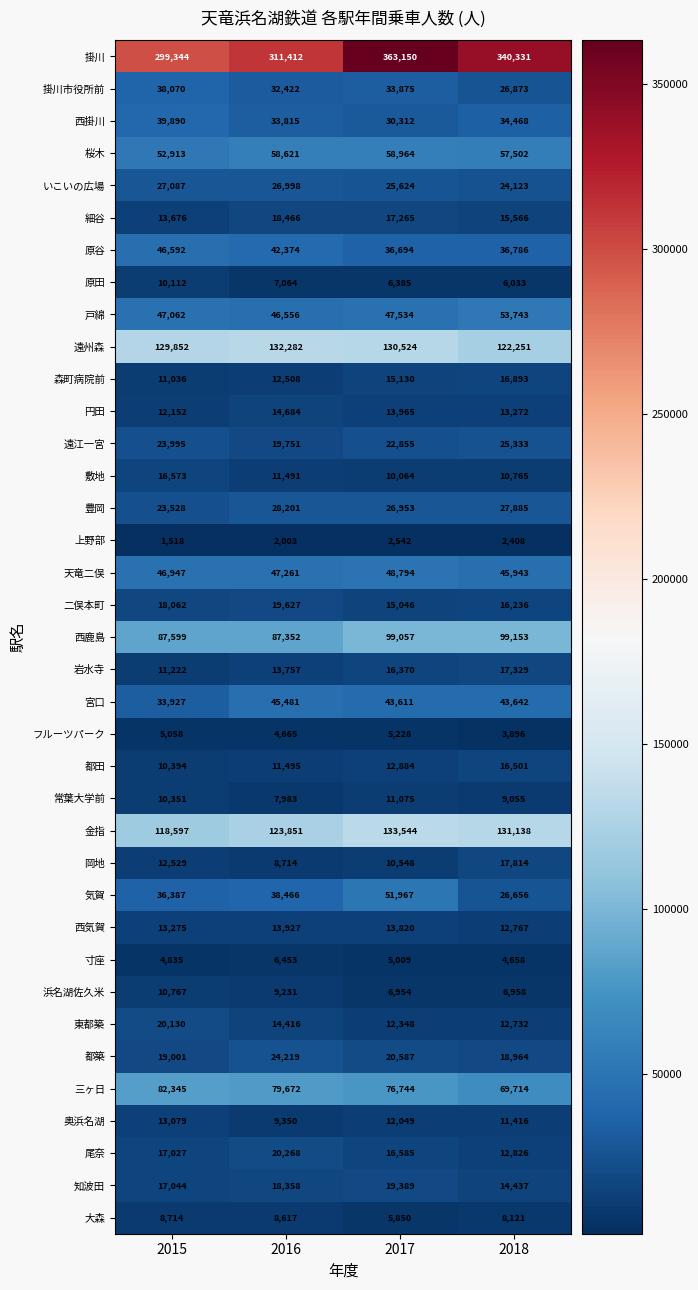

Count the number of categories in the chart.

4